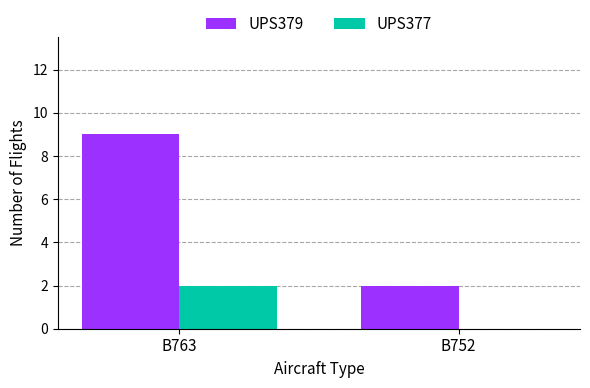

What is the sum of all UPS377 values?

2